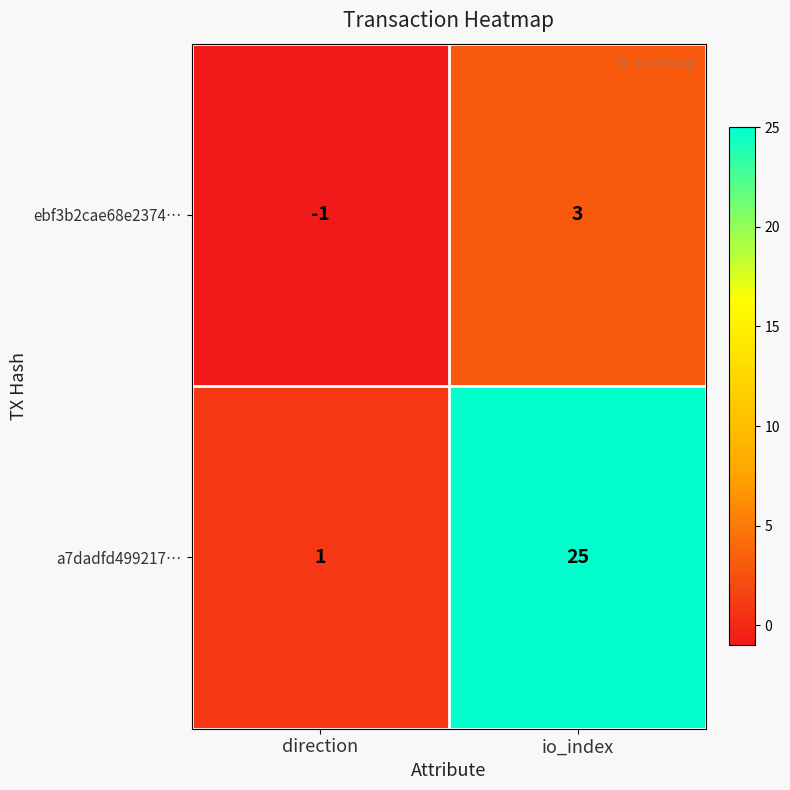

What is the greatest value displayed?

25